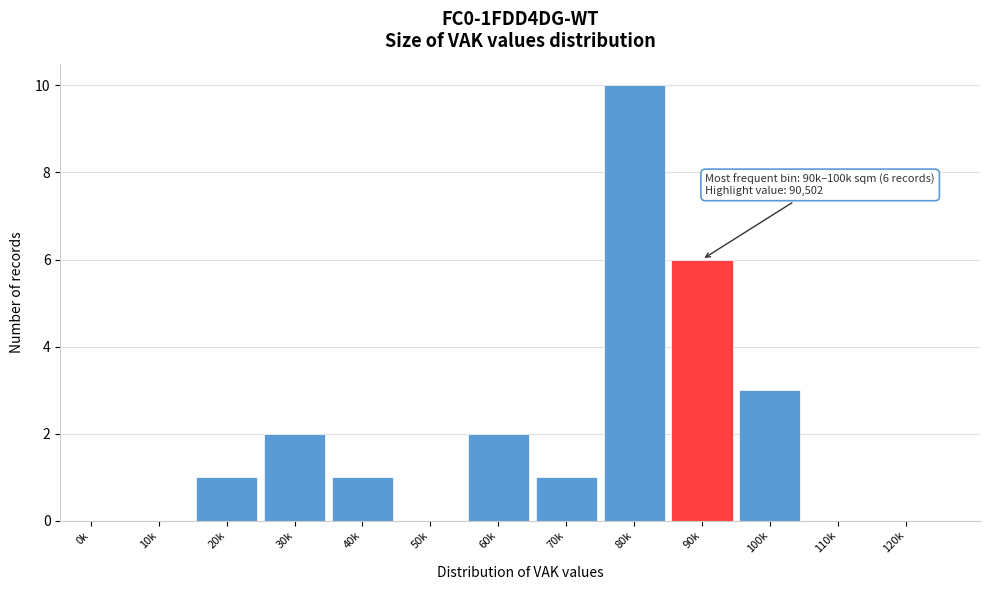

Reading right to left, transcribe all the data shown in this chart.

120k=0	110k=0	100k=3	90k=6	80k=10	70k=1	60k=2	50k=0	40k=1	30k=2	20k=1	10k=0	0k=0